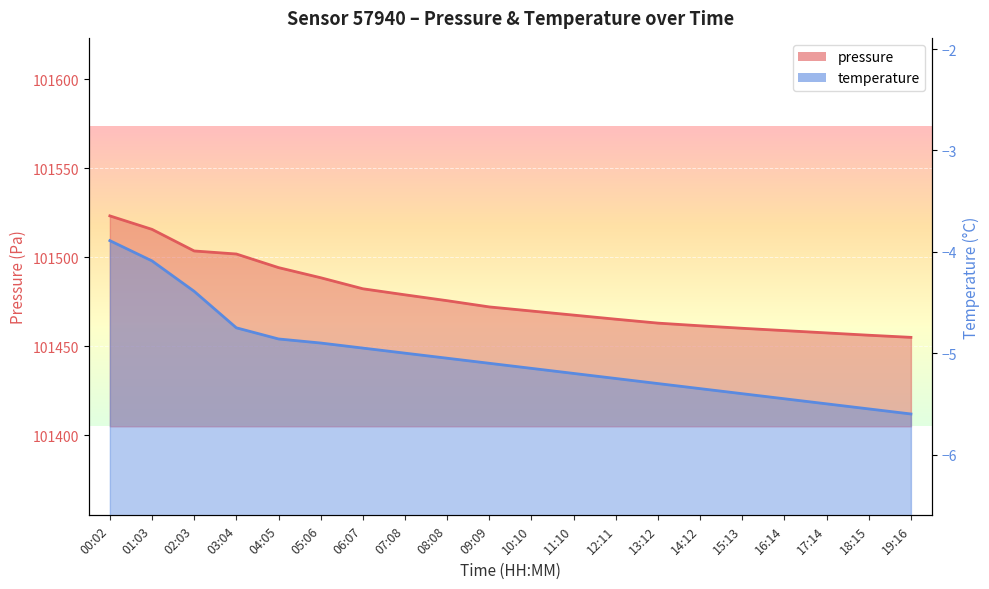

The value of temperature at 08:08 is -2.6. True or false?

False